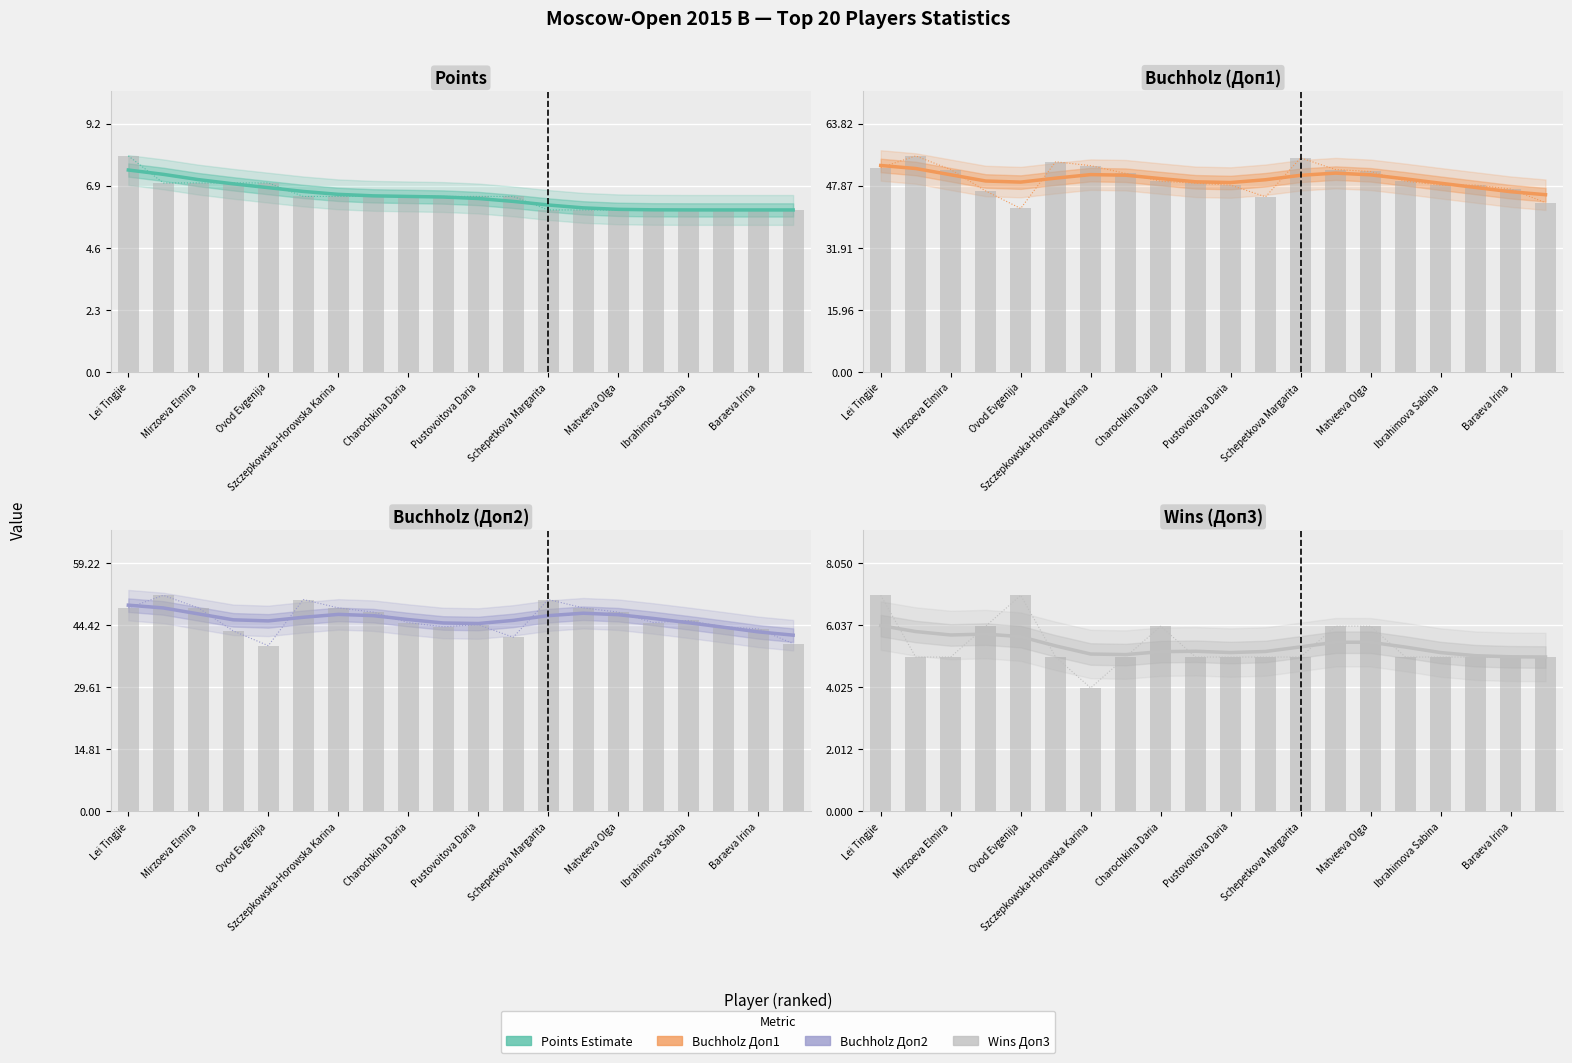

Between 10 and Pustovoitova Daria, which is larger?

Pustovoitova Daria